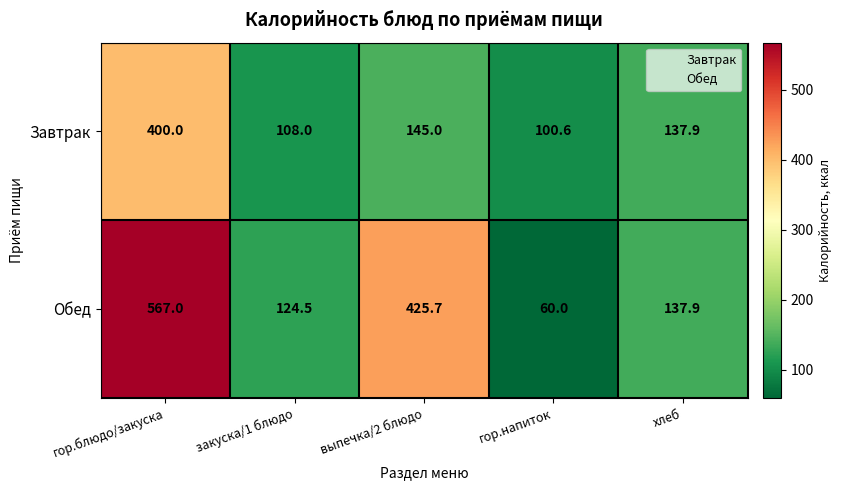

Reading left to right, list all the values displayed in this chart.

Завтрак: 400.0	108.0	145.0	100.6	137.9
Обед: 567.0	124.5	425.7	60.0	137.9